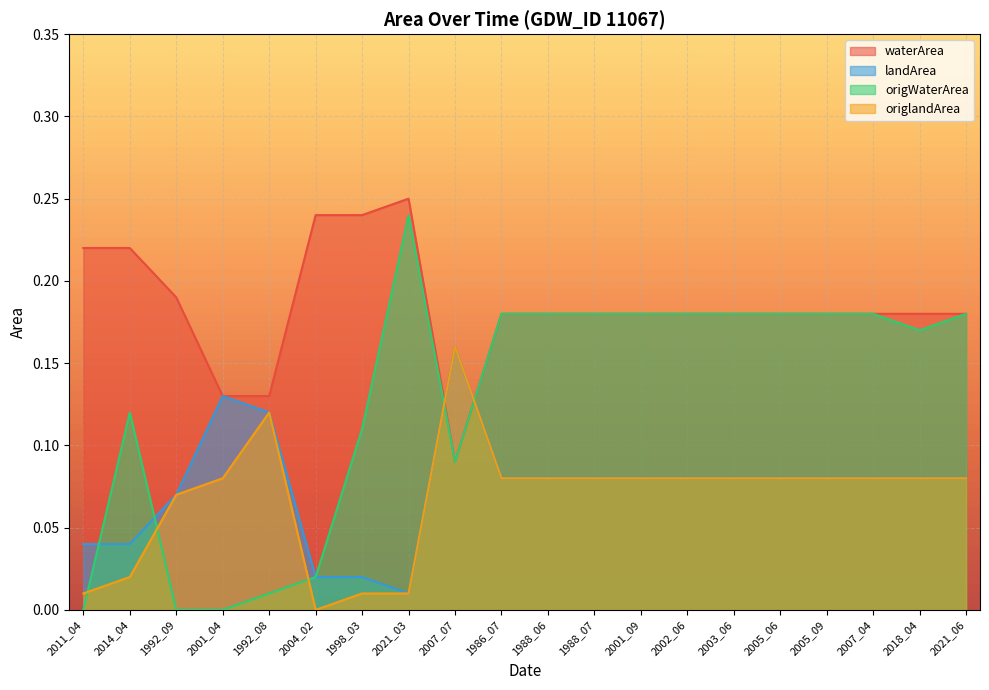

True or false: origlandArea and landArea intersect in this chart.

False